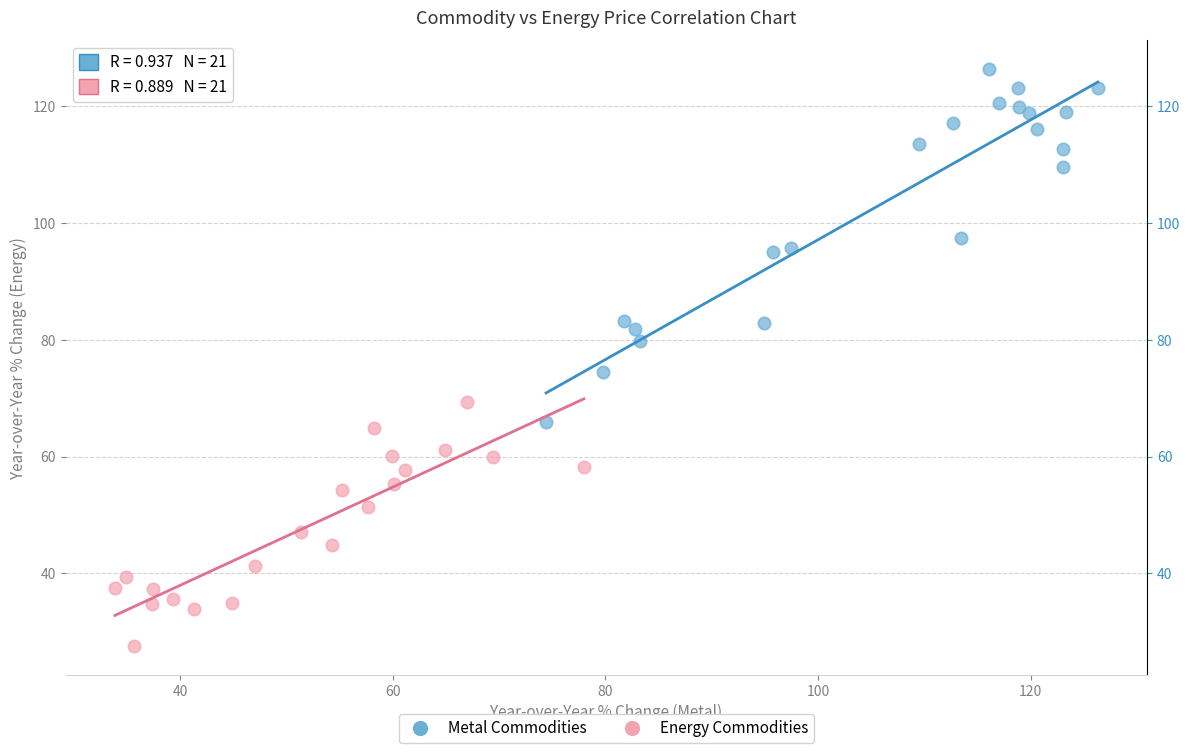

Which series has the largest Y range (max minus min)?

Metal Commodities